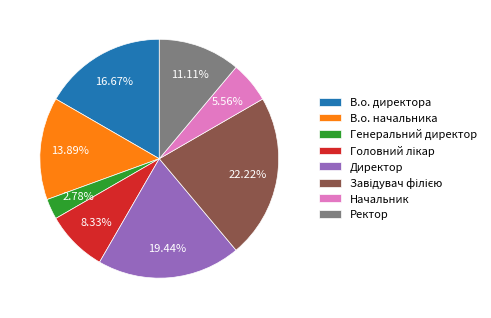

Which category has the smallest portion of the pie?

Генеральний директор